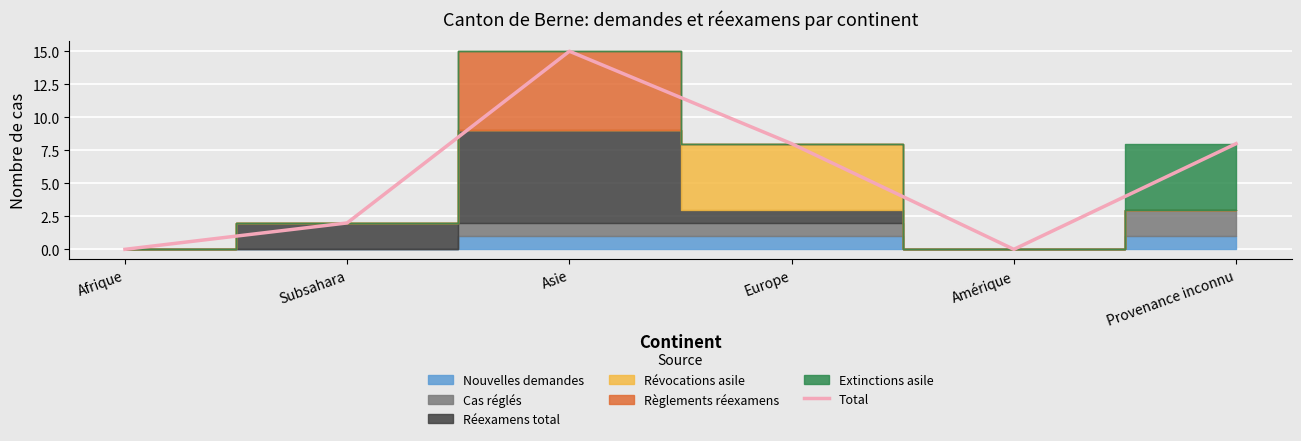

What is the sum of the values at Subsahara and Europe?

10